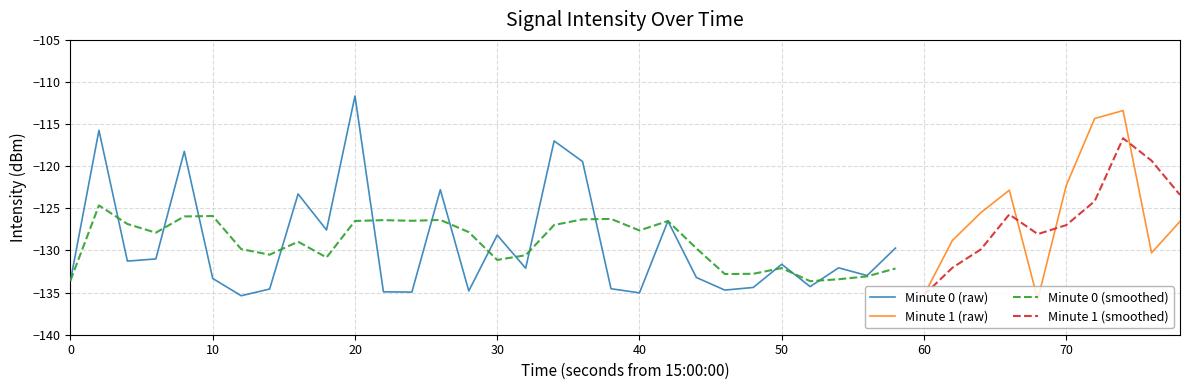

The value of Minute 0 (raw) at 20 is -111.7. True or false?

True